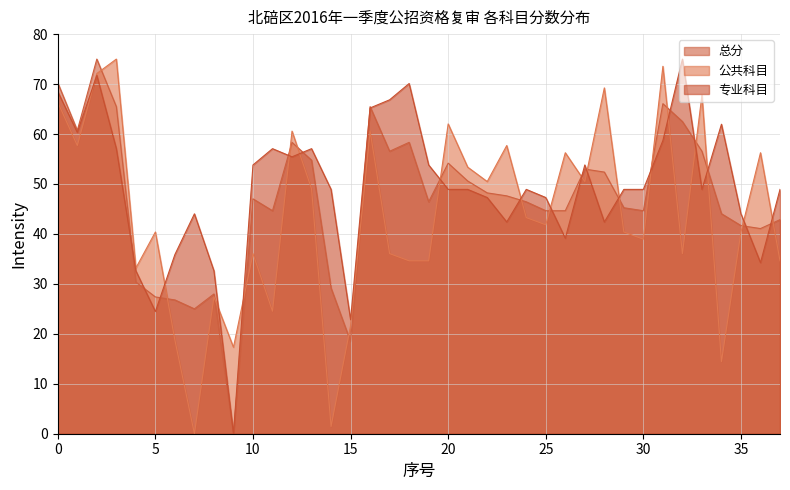

Is the value of 公共科目 at 33 greater than the value of 总分 at 37?

Yes